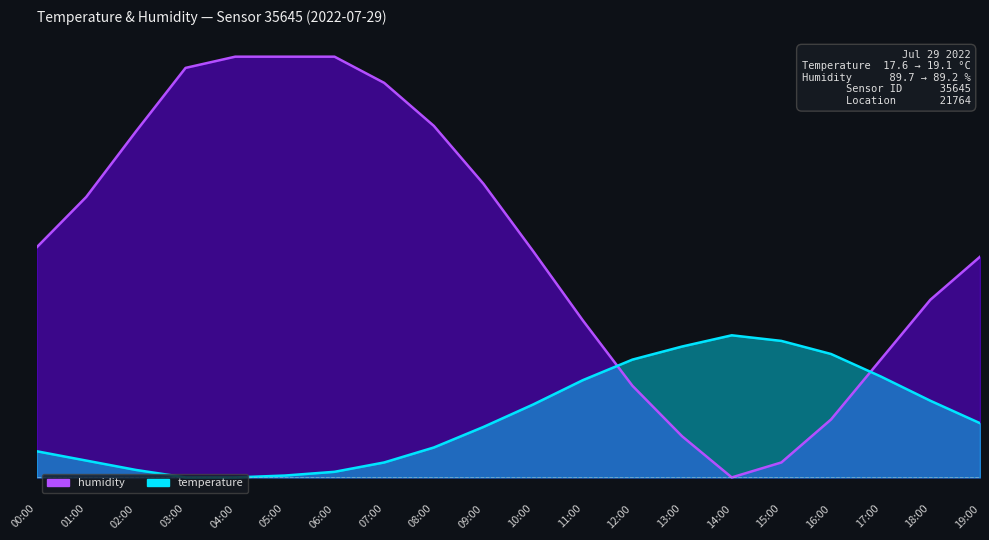

At which label does humidity reach its peak?

04:00